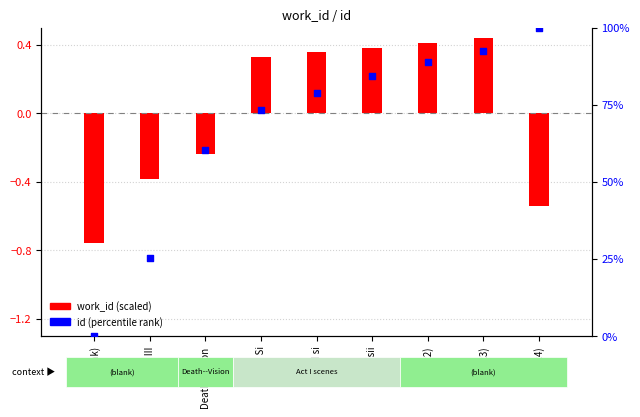

At how many categories does at least one series exceed 60?

7